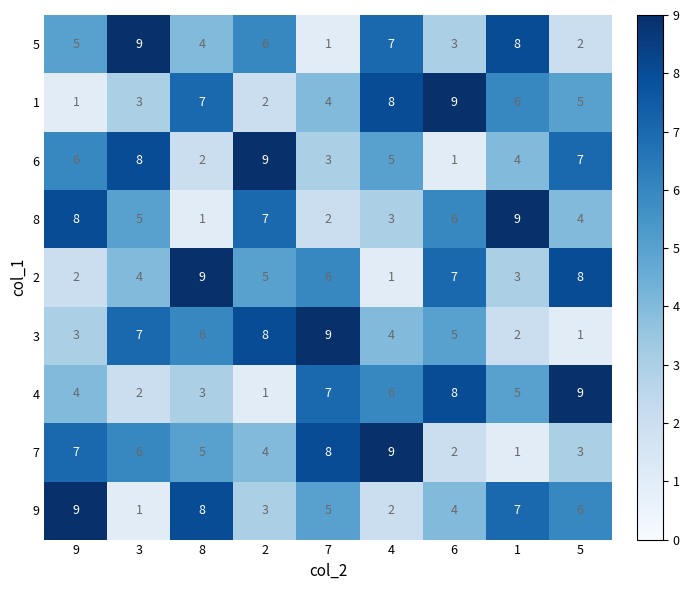

What is the highest value of the 8 series?

9